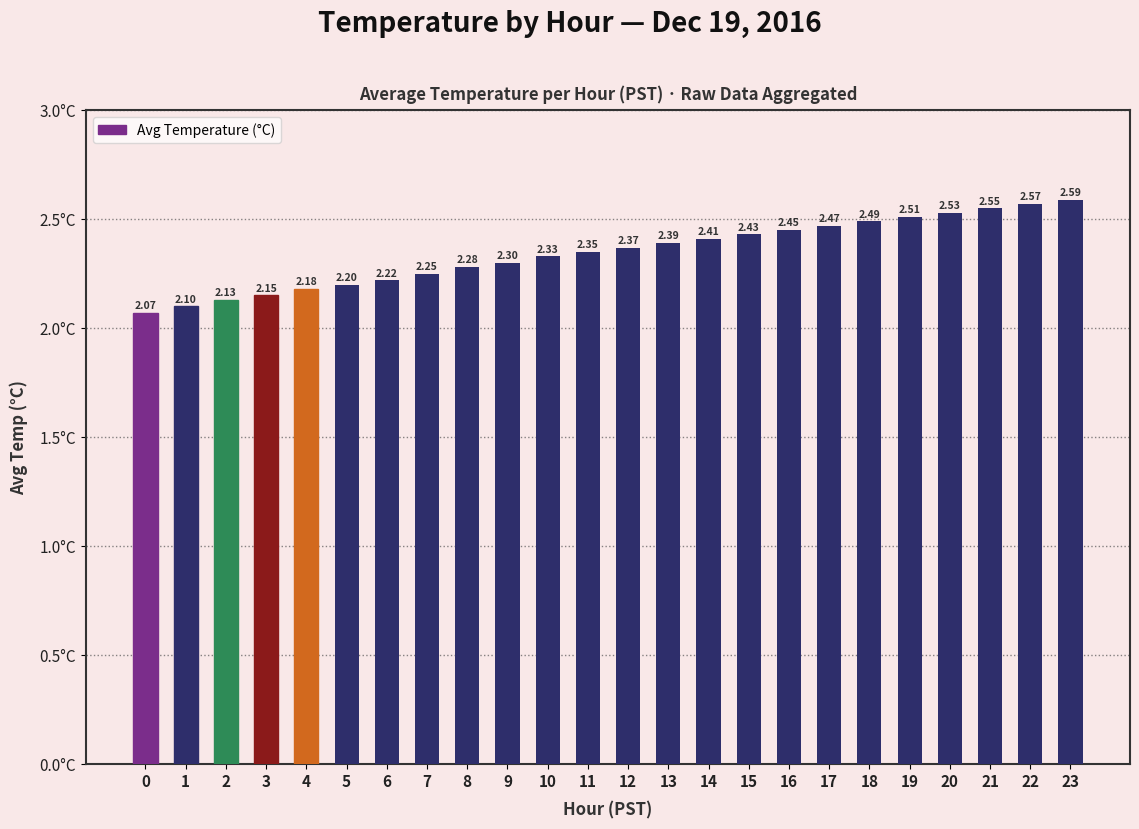

What is the difference between the maximum and second lowest values?

0.5